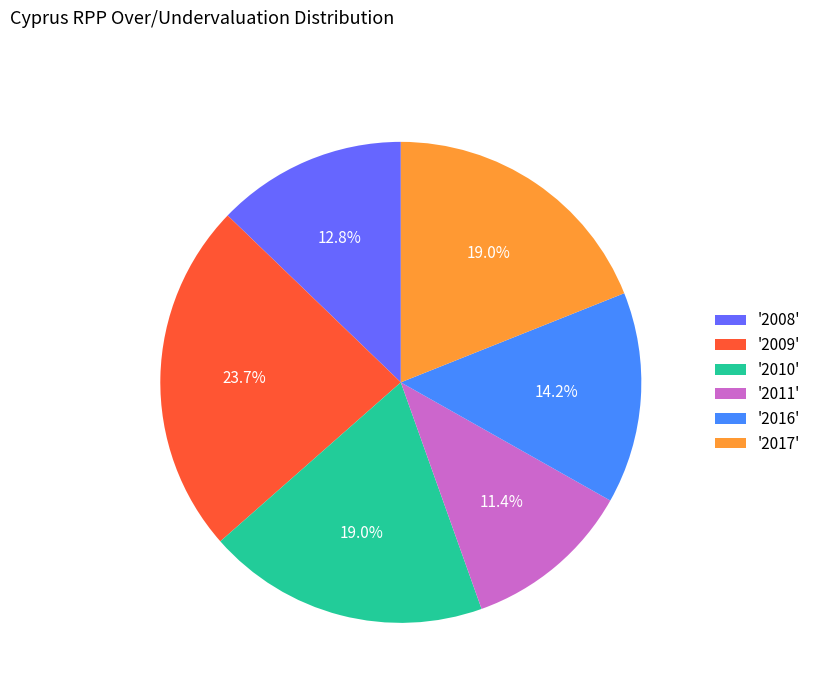

How many slices are in this pie chart?

6